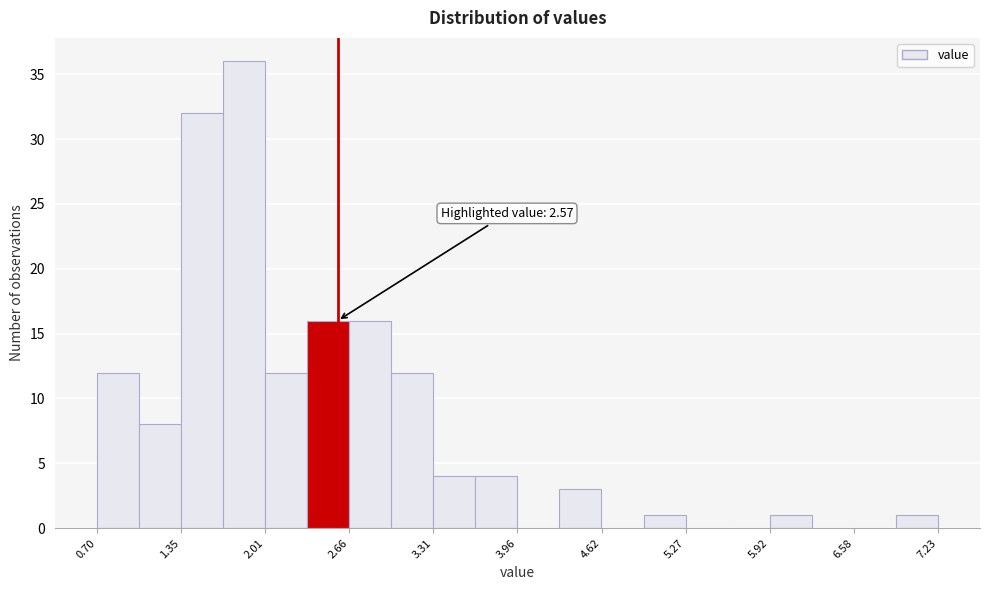

Around what value on the x-axis is the tallest bar? Give the approximate position of its centre, as read against the axis.

1.8